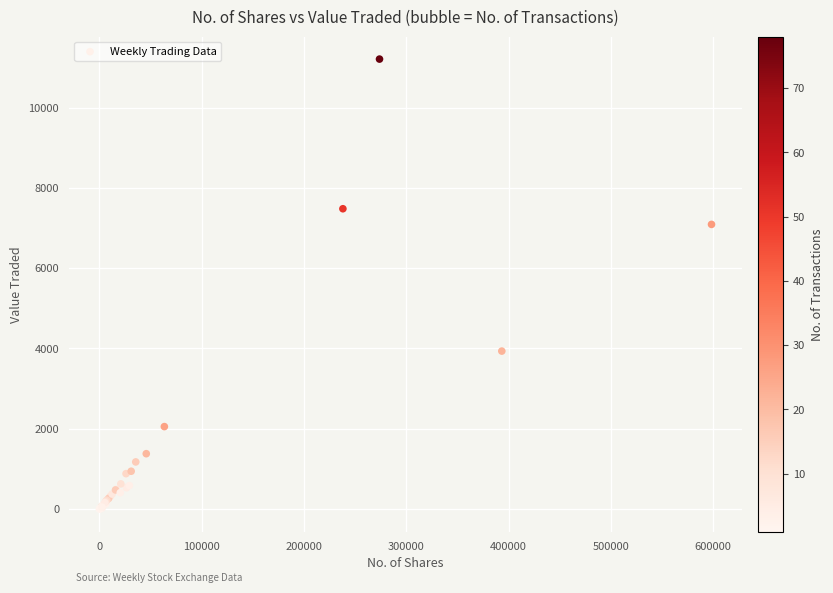

What Y value in the scatter plot is closest to 5604?

7090